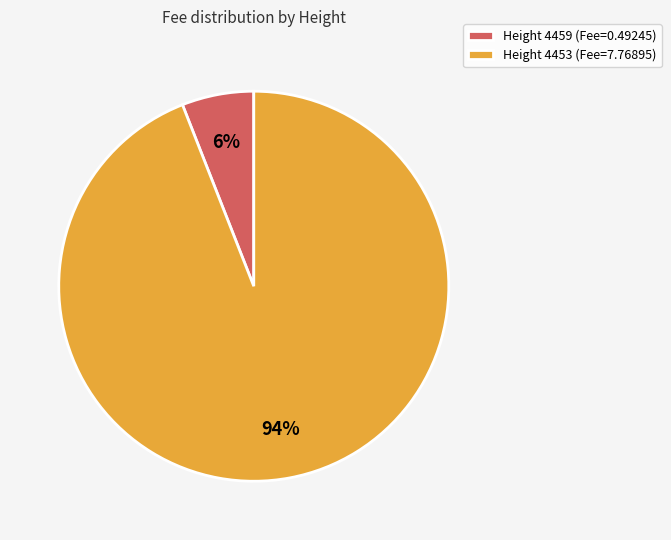

To the nearest percent, what is the average slice percentage?

50%